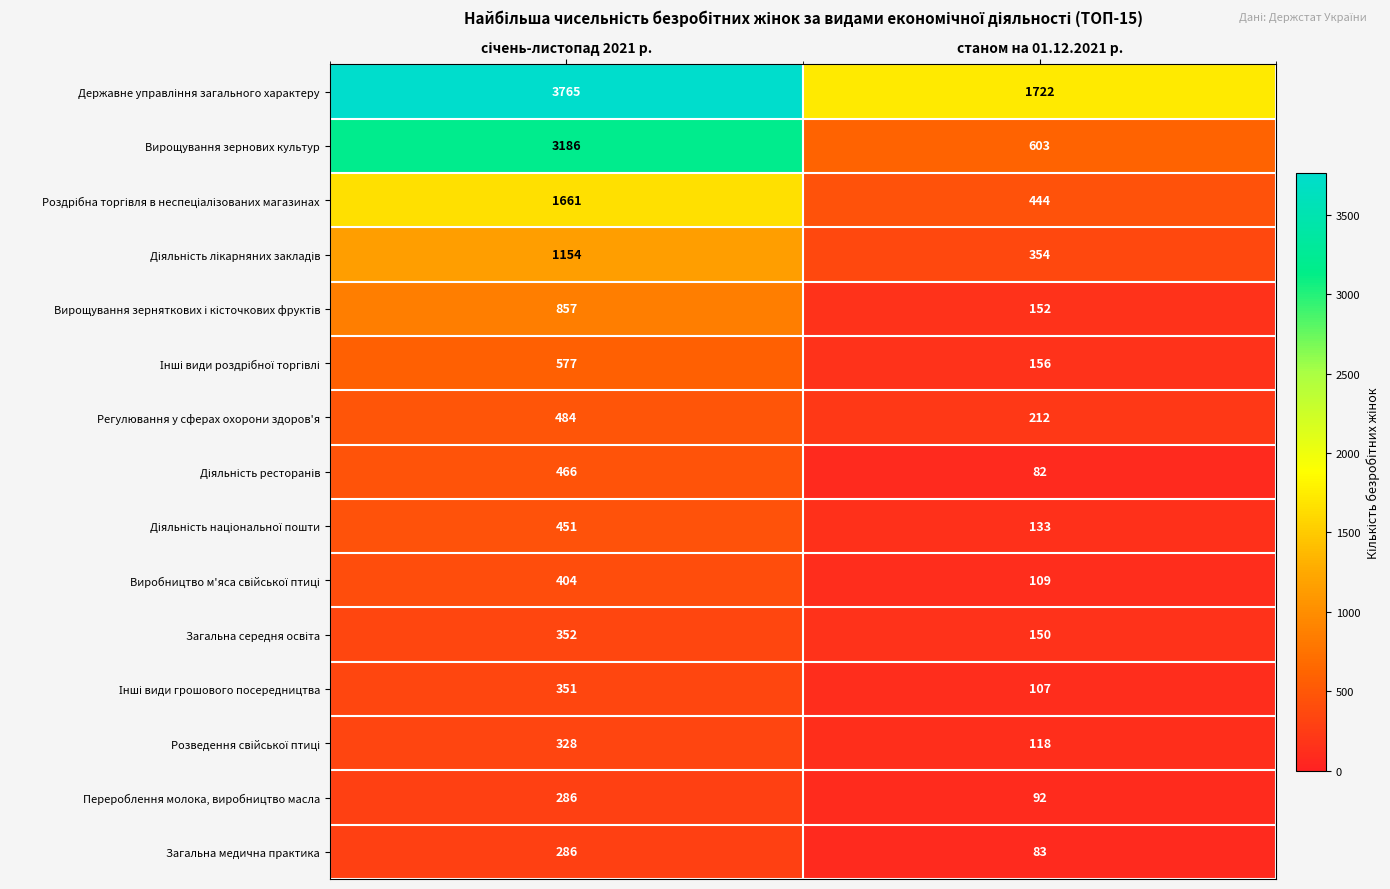

What is the minimum value shown in the chart?

82